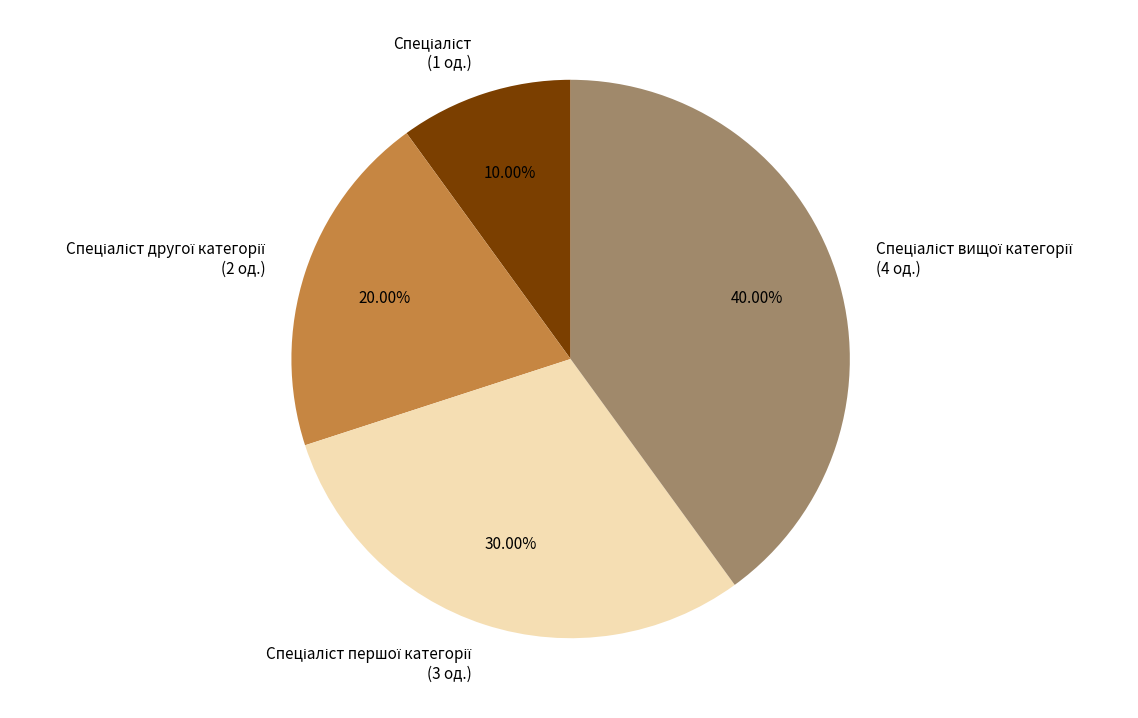

Is there any slice that represents more than half of the pie?

No